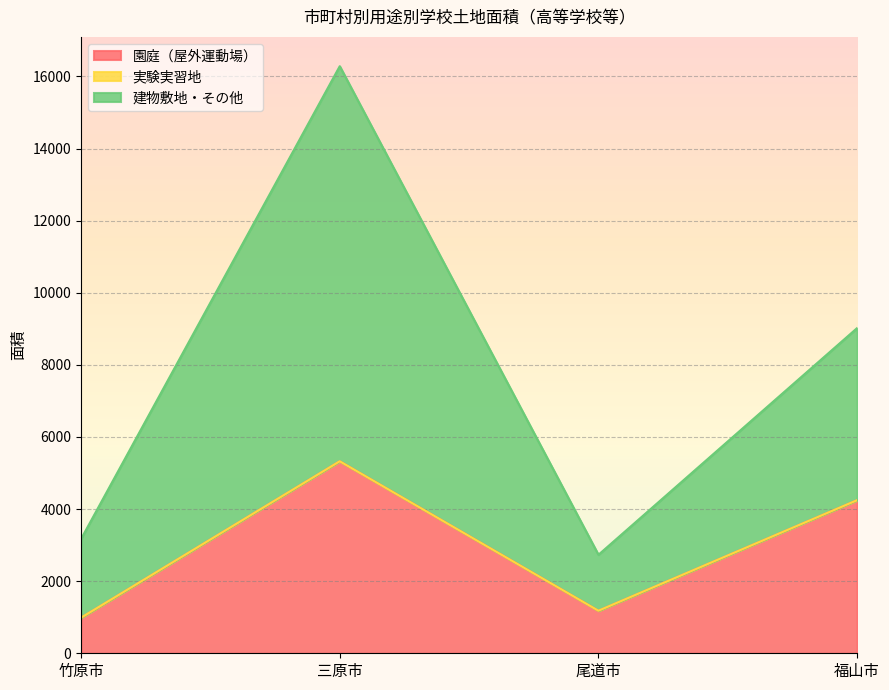

True or false: 園庭（屋外運動場） and 建物敷地・その他 intersect in this chart.

False